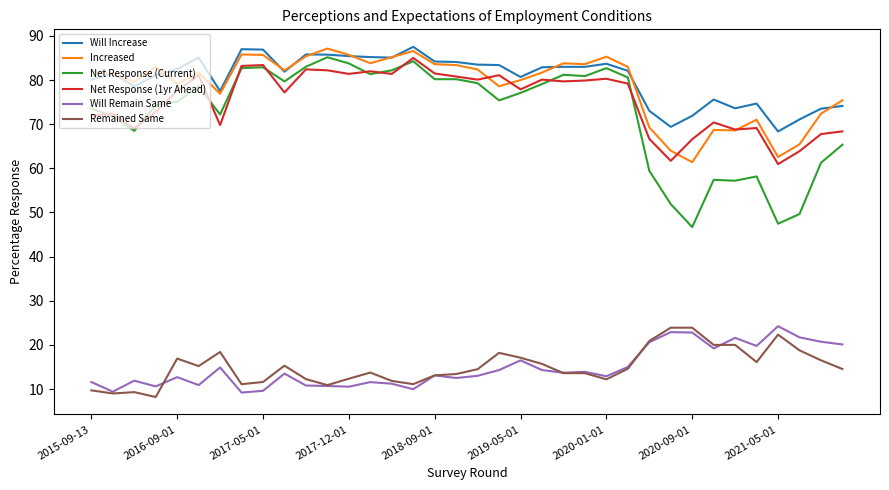

True or false: Remained Same and Will Increase intersect in this chart.

False